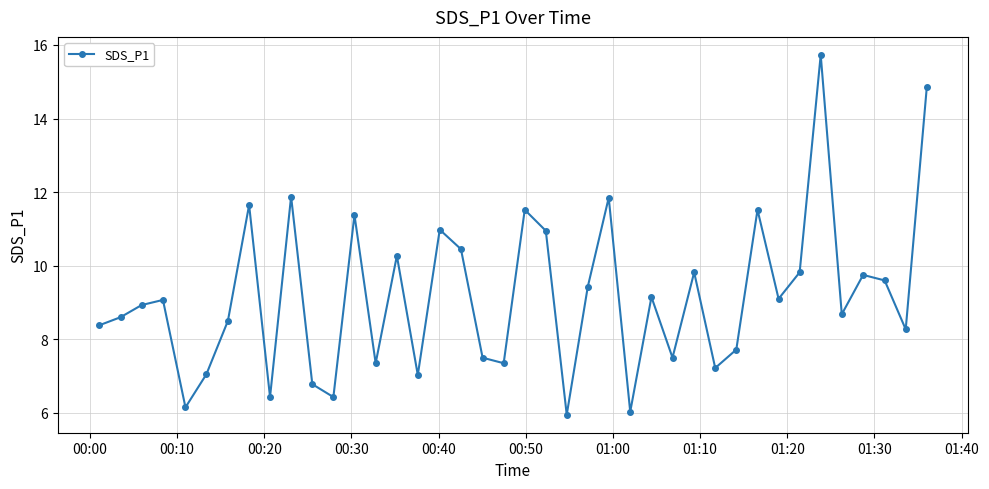

What is the maximum value shown in the chart?

15.7